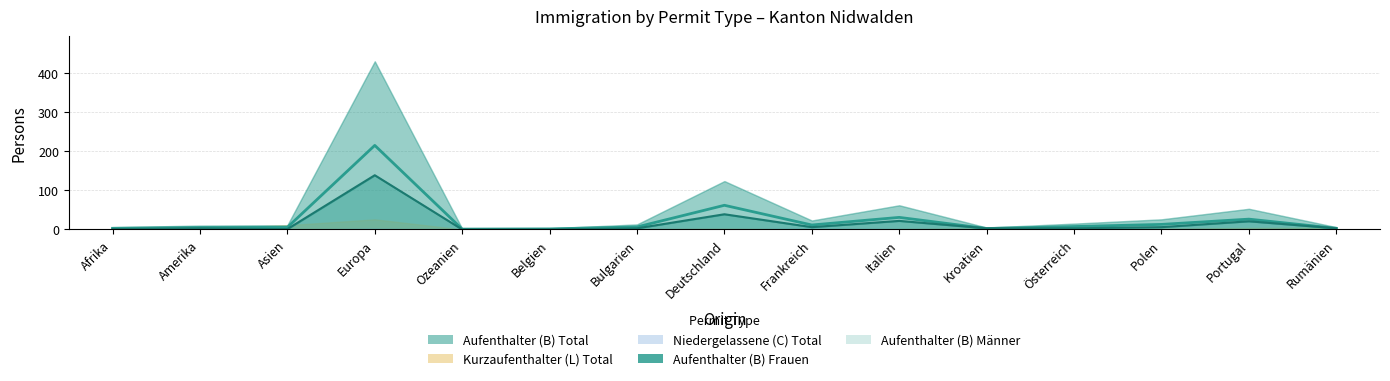

What is the value of the Aufenthalter (B) Total point at the 15th from the left?

6